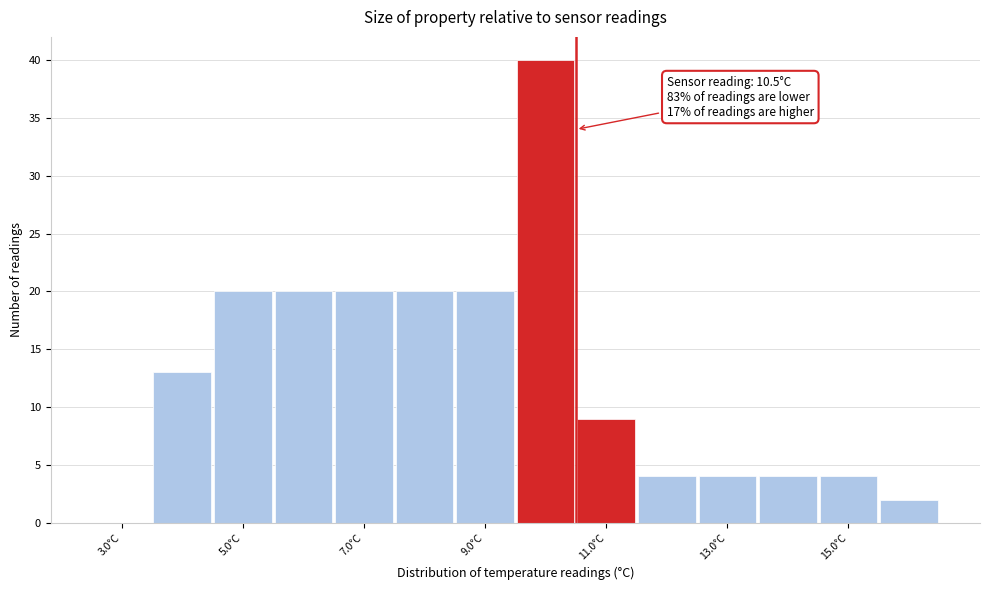

Over which range of the x-axis is the bar tallest?

9.5 to 10.5